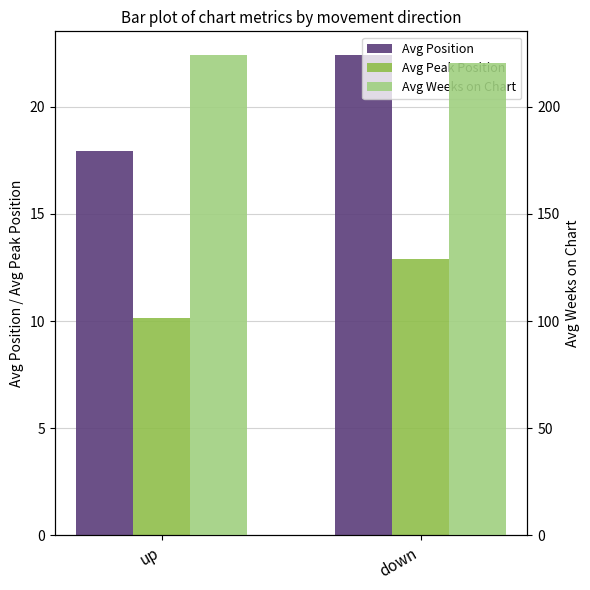

How many bars are there in total?

6